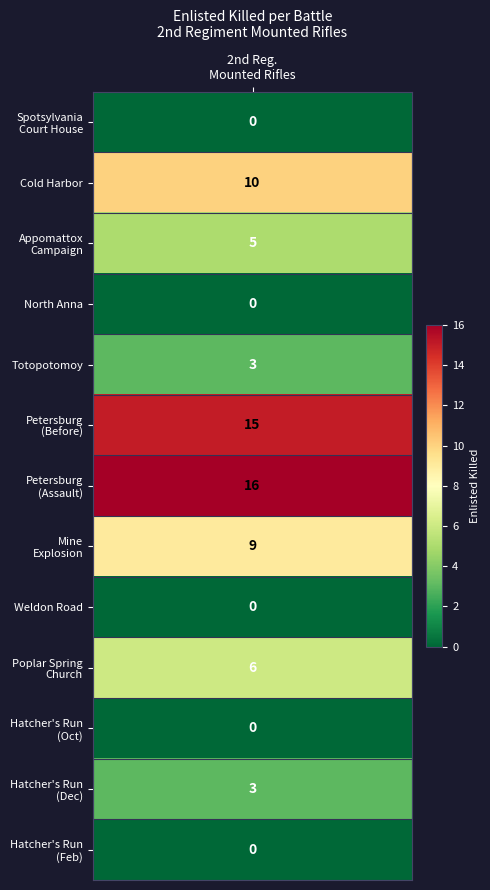

What is the highest value of the Hatcher's Run (Dec) series?

3